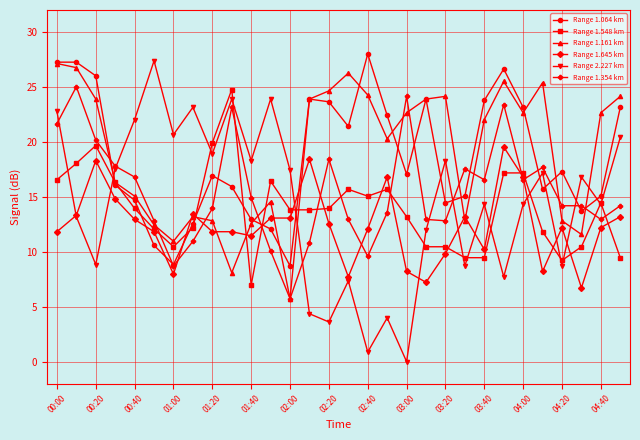

What is the value of the Range 2.227 km point at the 20th from the left?

11.9